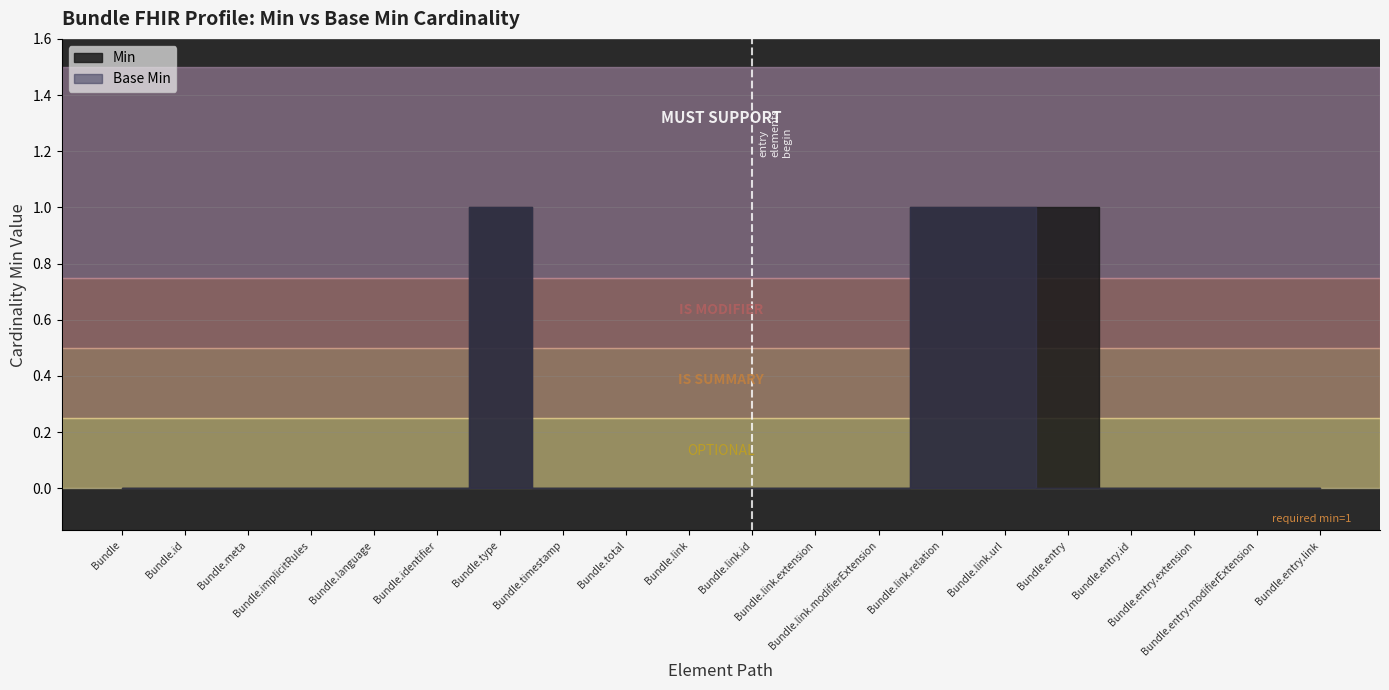

What position from the left is Bundle.link.id?

11